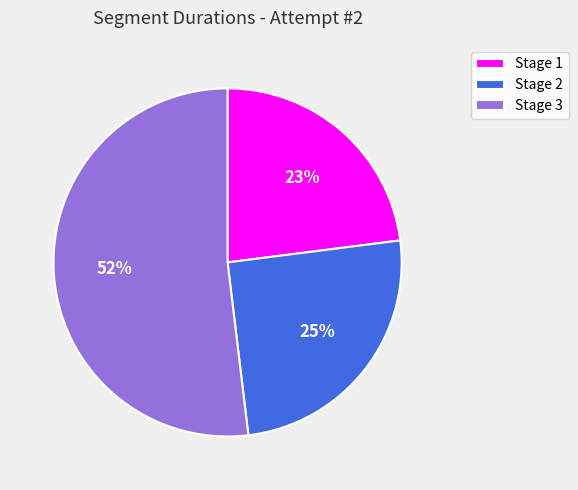

Rank the categories by value from highest to lowest.

Stage 3, Stage 2, Stage 1